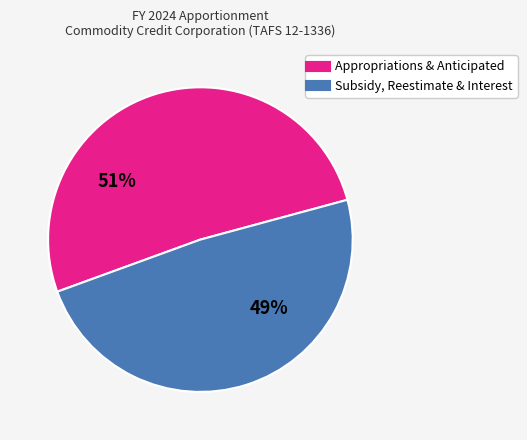

Is there any slice that represents more than half of the pie?

Yes